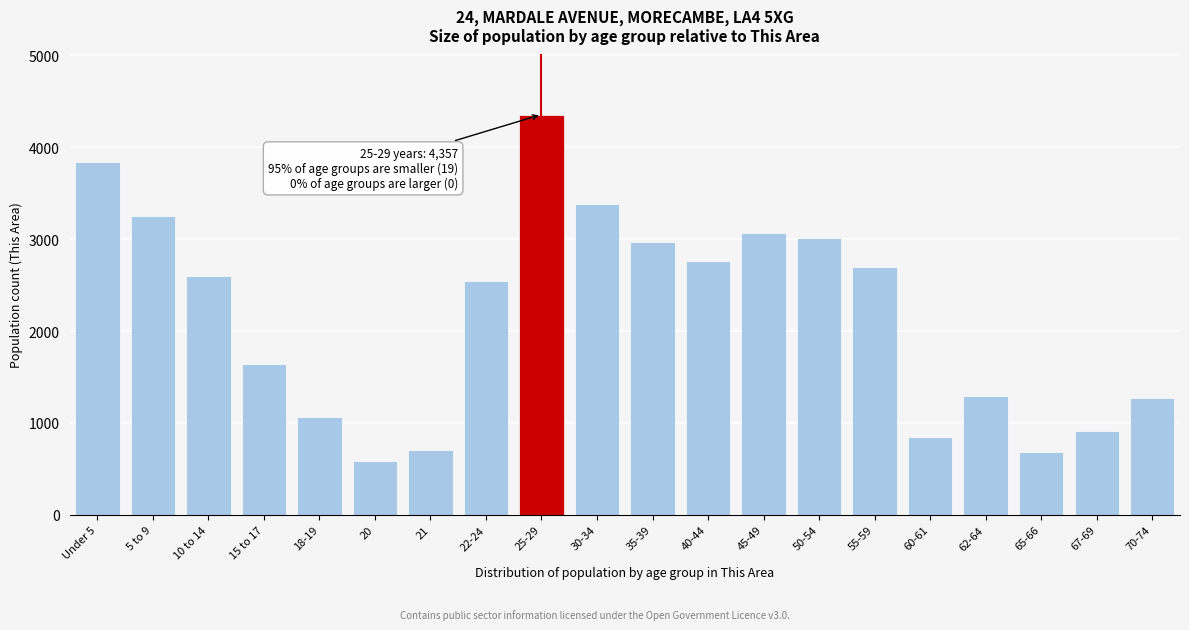

What is the maximum value shown in the chart?

4357